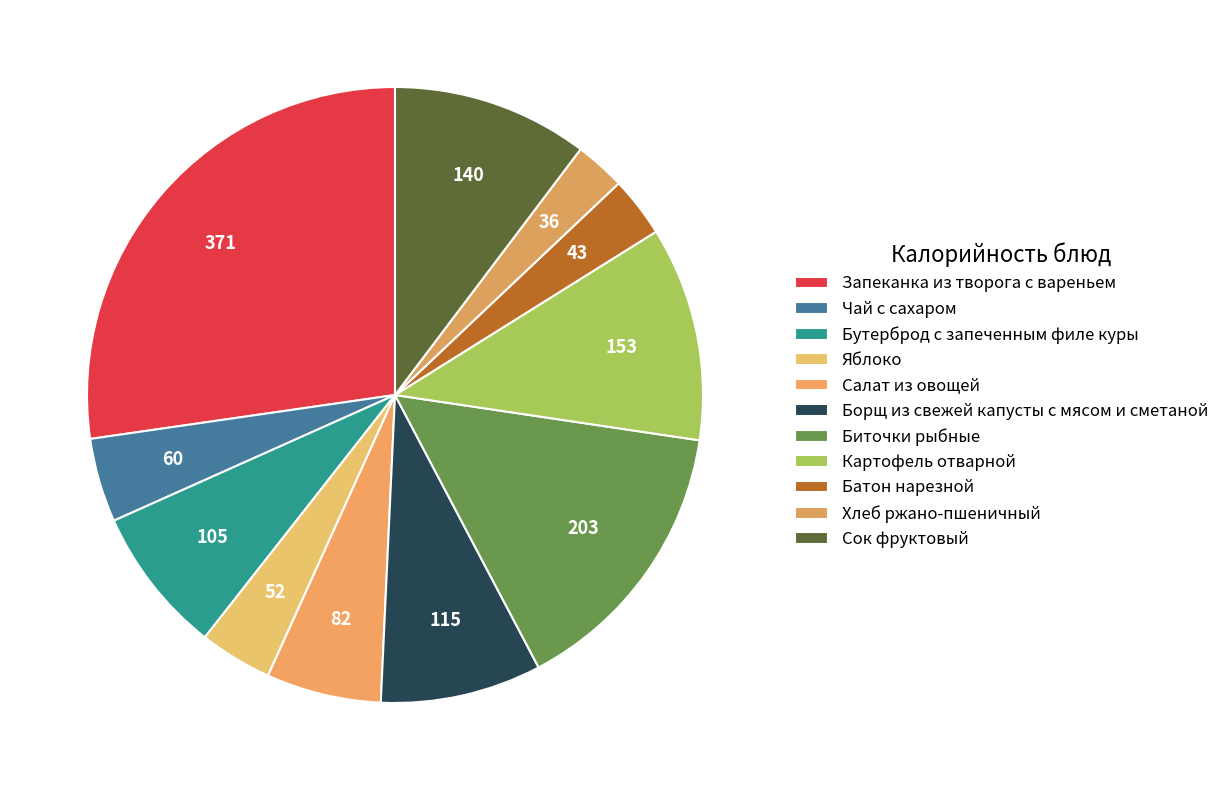

How many segments does this pie chart have?

11